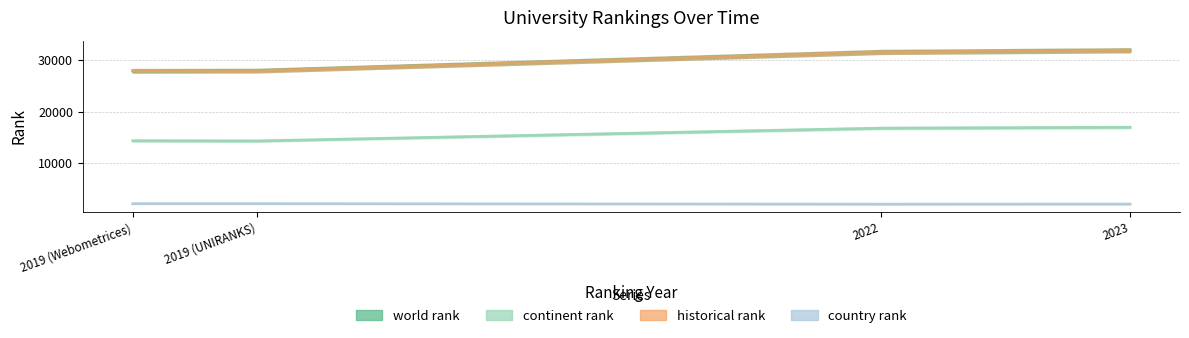

Reading left to right, transcribe all the data shown in this chart.

world rank: 27933.0	27990.0	31613.0	31941.0
continent rank: 14351.0	14311.0	16795.0	16970.0
historical rank: 27961.5	27961.5	31613.0	31941.0
country rank: 2101.0	2101.0	2013.0	2029.0